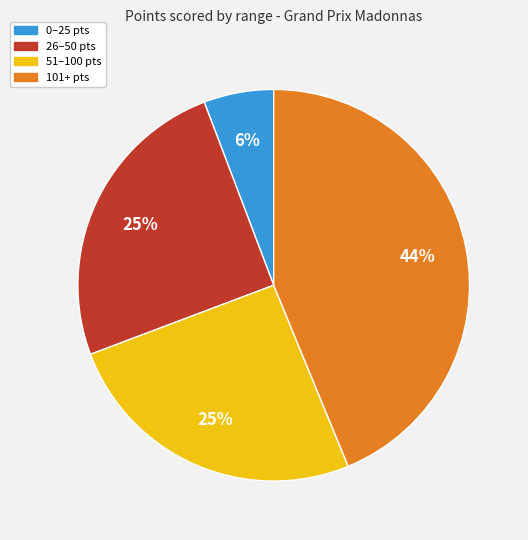

Is there a majority slice in this chart?

No